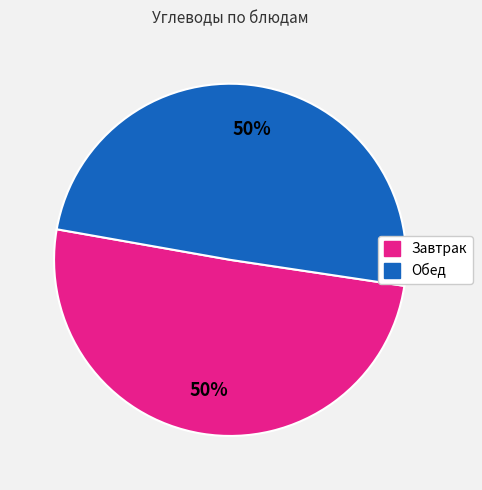

Count the number of slices in the pie.

2